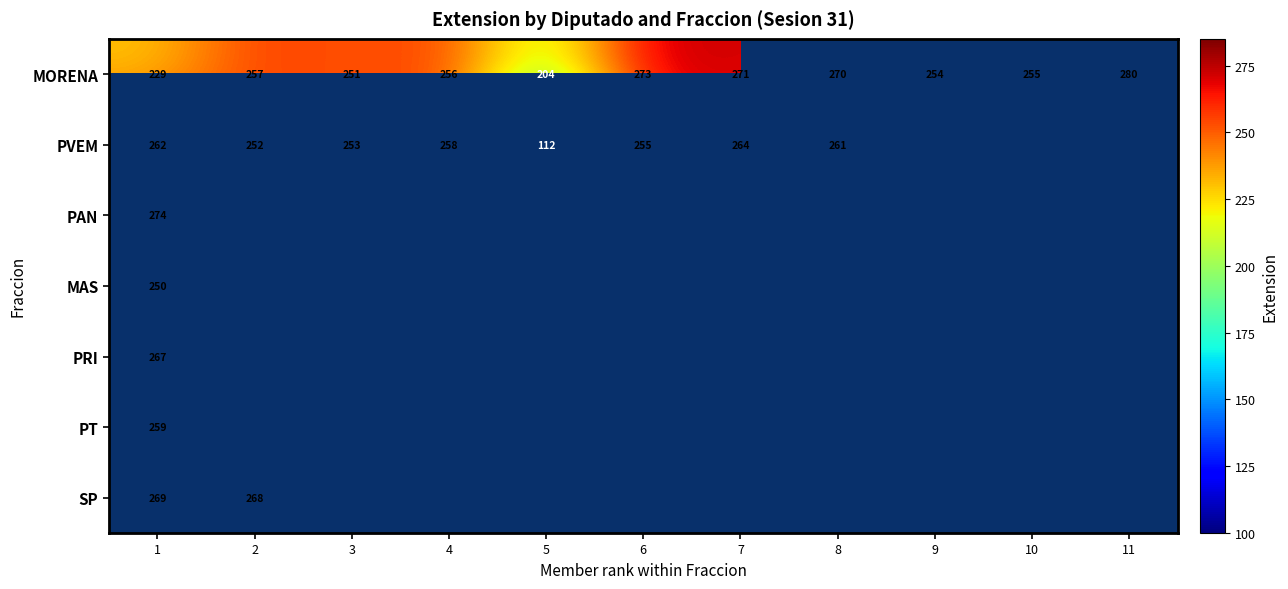

True or false: PAN has a value of 274 at 1.

True